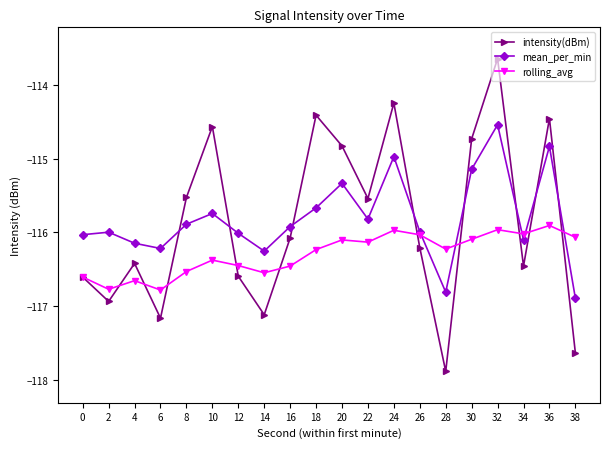

True or false: intensity(dBm) has more than 1 interior local peaks.

True